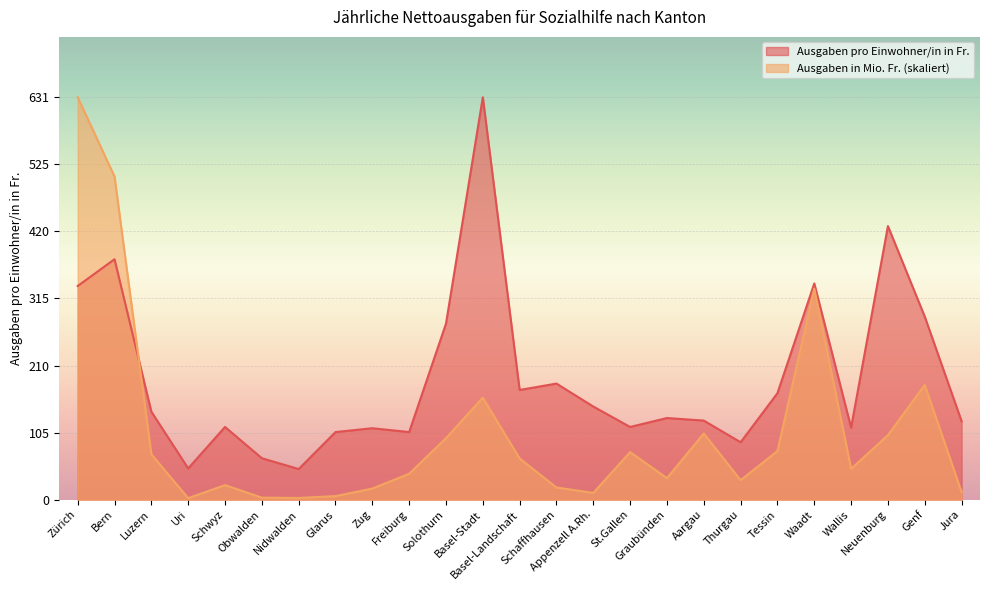

How many interior local peaks does the Ausgaben in Mio. Fr. series have?

6